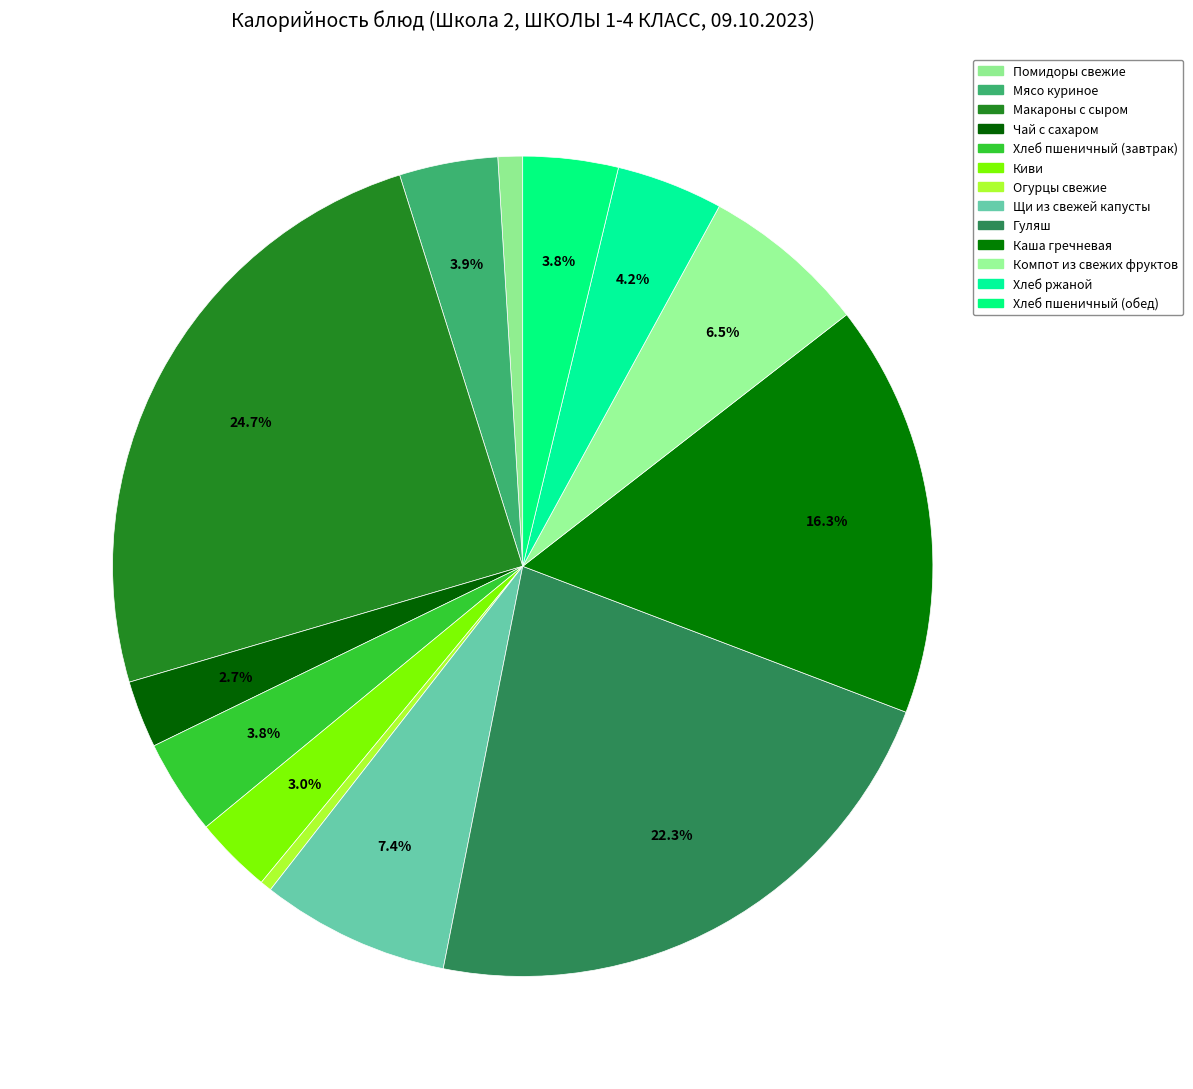

How much of the chart is everything except Хлеб пшеничный (завтрак)?

96.2%